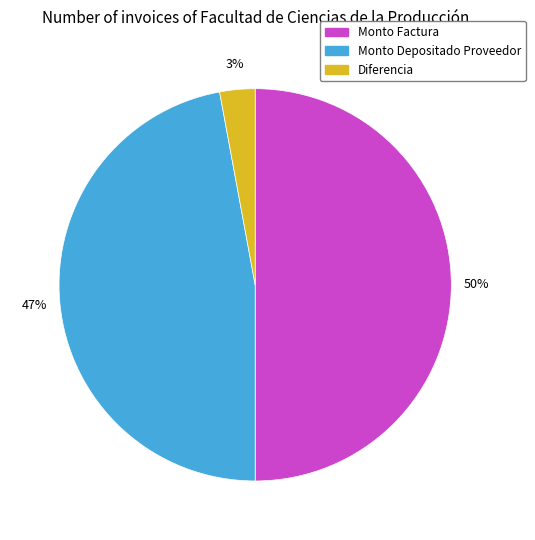

To the nearest percent, what is the difference between the largest and smallest slice percentages?

47%